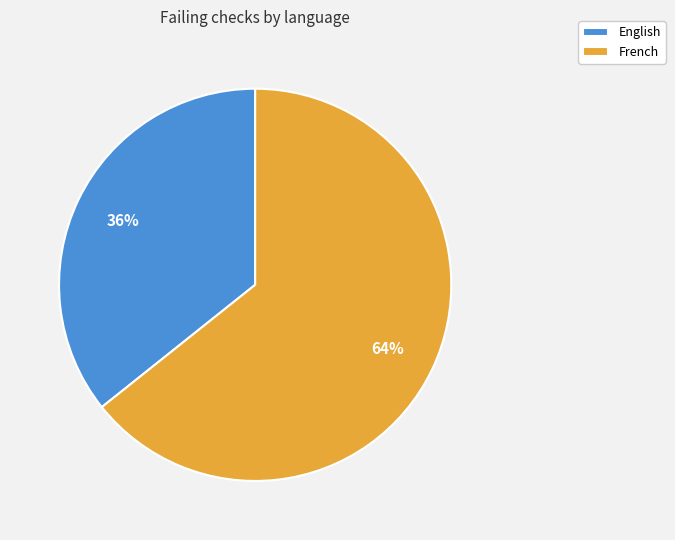

To the nearest percent, what is the combined percentage of French and English?

100%